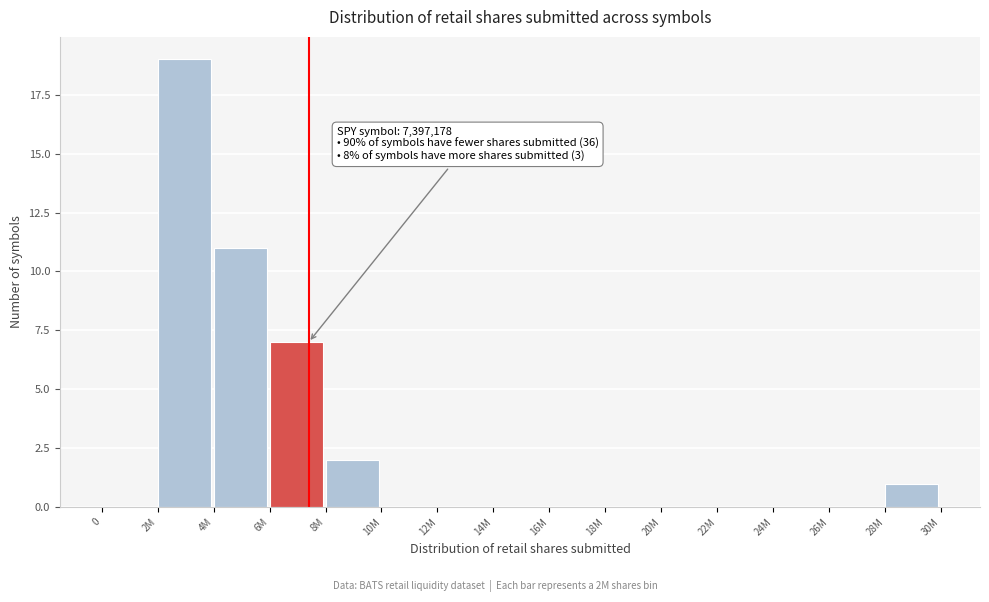

Reading left to right, what are all the values shown in this chart?

0=0	2M=19	4M=11	6M=7	8M=2	10M=0	12M=0	14M=0	16M=0	18M=0	20M=0	22M=0	24M=0	26M=0	28M=1